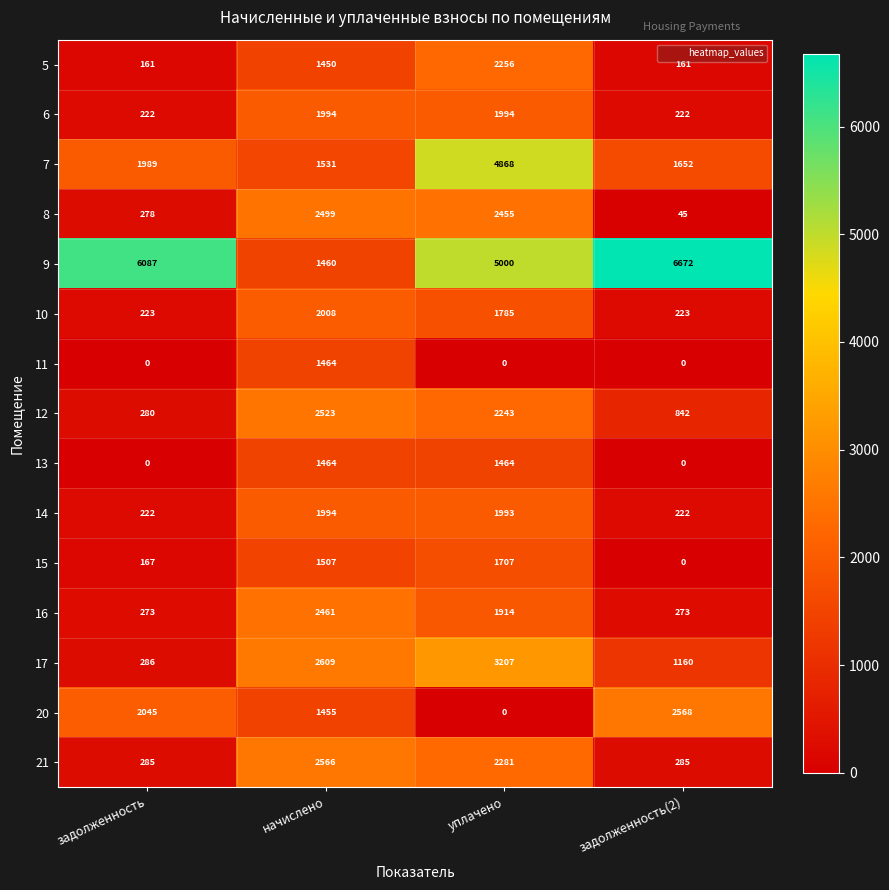

Between начислено and задолженность(2), which series saw the biggest shift?

9